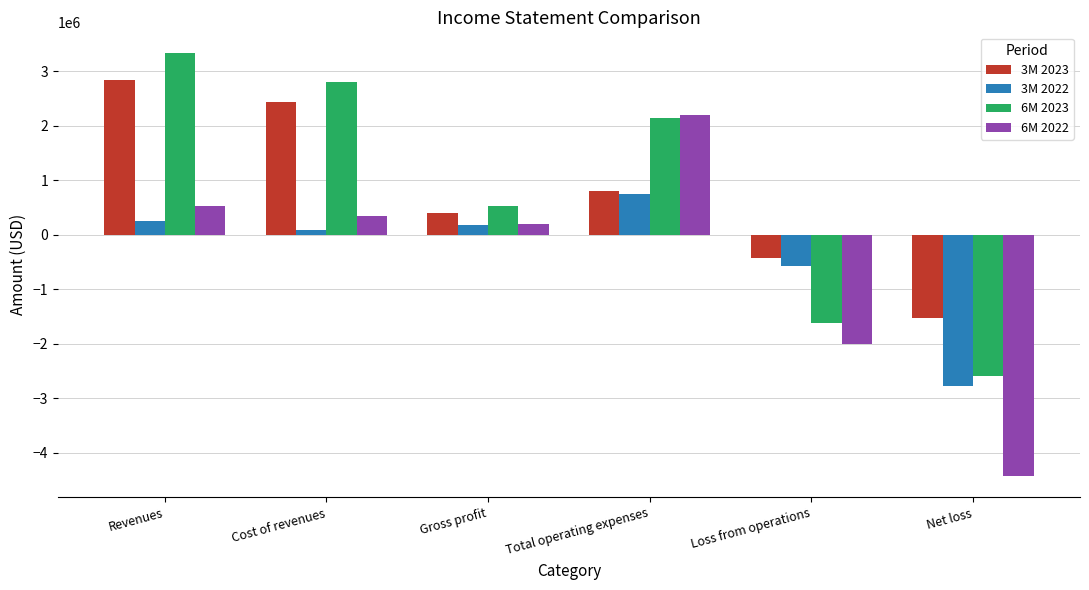

At which label does 3M 2023 first exceed 811200?

Revenues